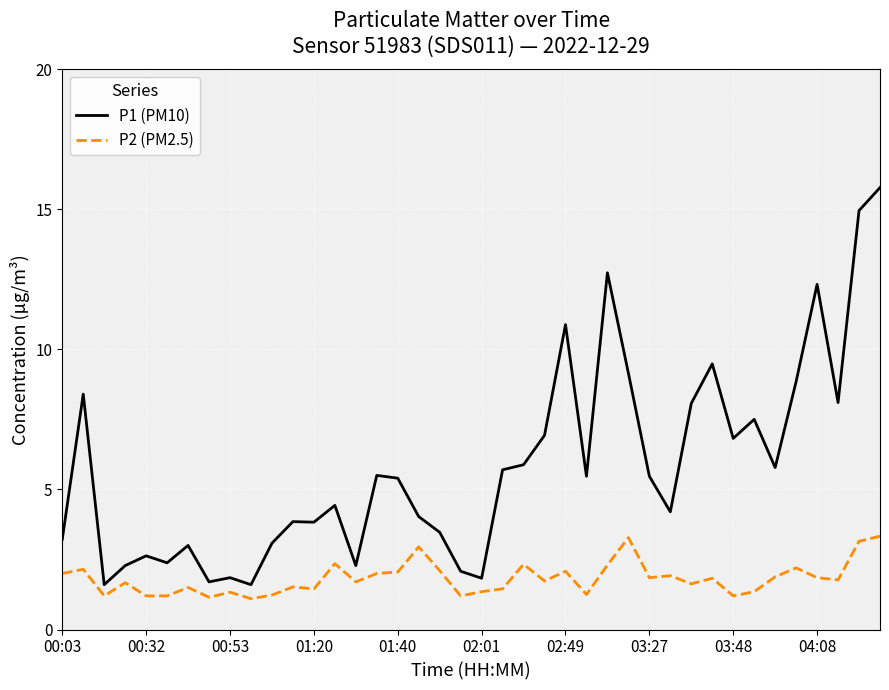

What is the maximum value shown in the chart?

15.8